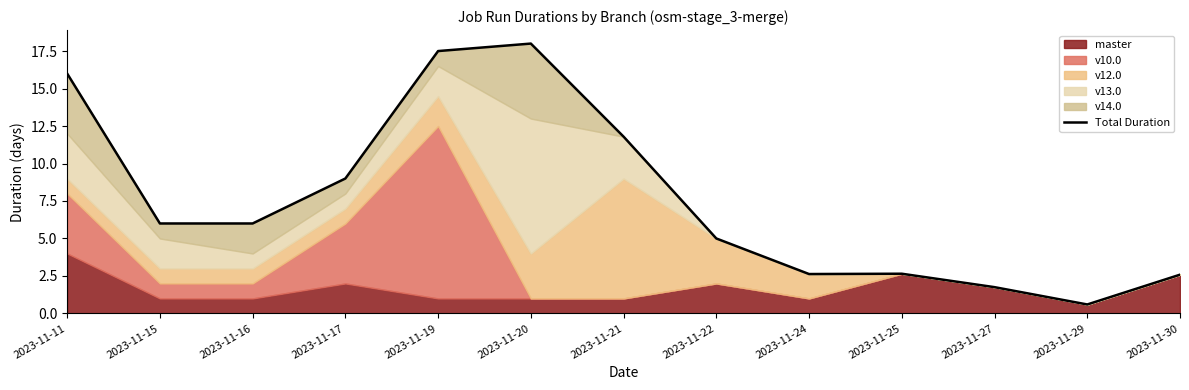

List the labels in order of value, smallest first.

2023-11-29, 2023-11-27, 2023-11-30, 2023-11-24, 2023-11-25, 2023-11-22, 2023-11-16, 2023-11-15, 2023-11-17, 2023-11-21, 2023-11-11, 2023-11-19, 2023-11-20